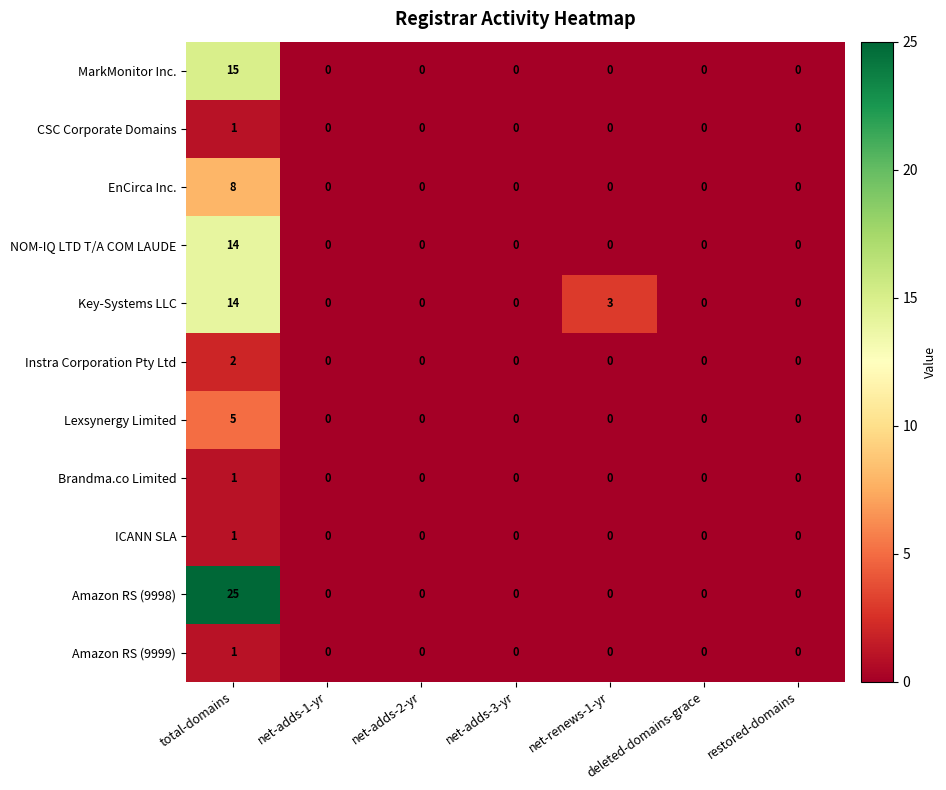

Which series has the widest spread of values?

Amazon RS (9998)